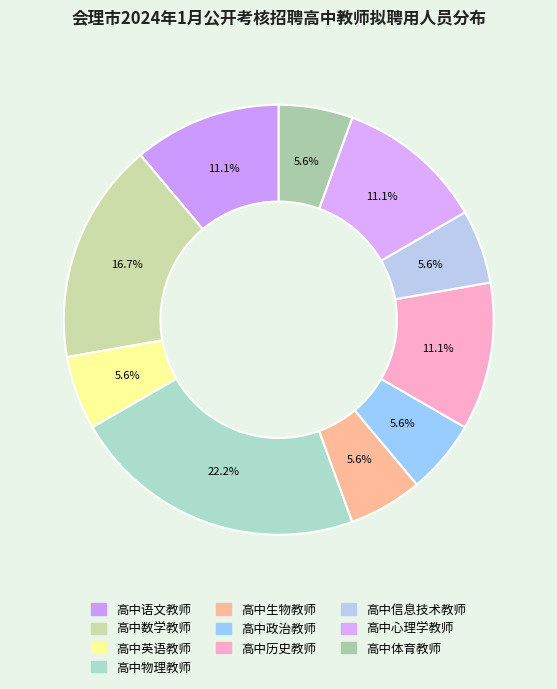

To the nearest percent, what is the average slice percentage?

10%